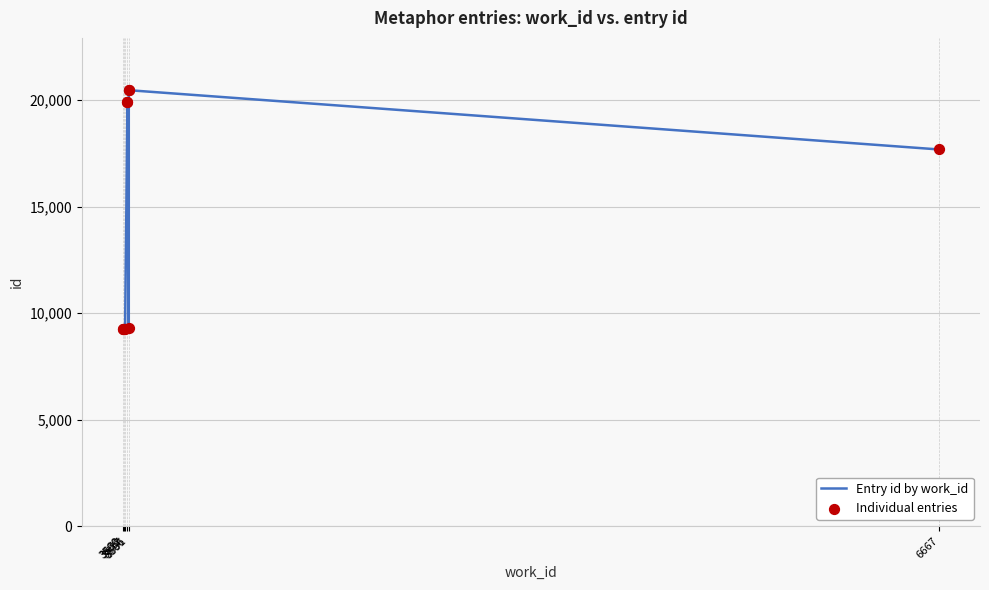

Which series contains the lowest Y value?

Entry id by work_id